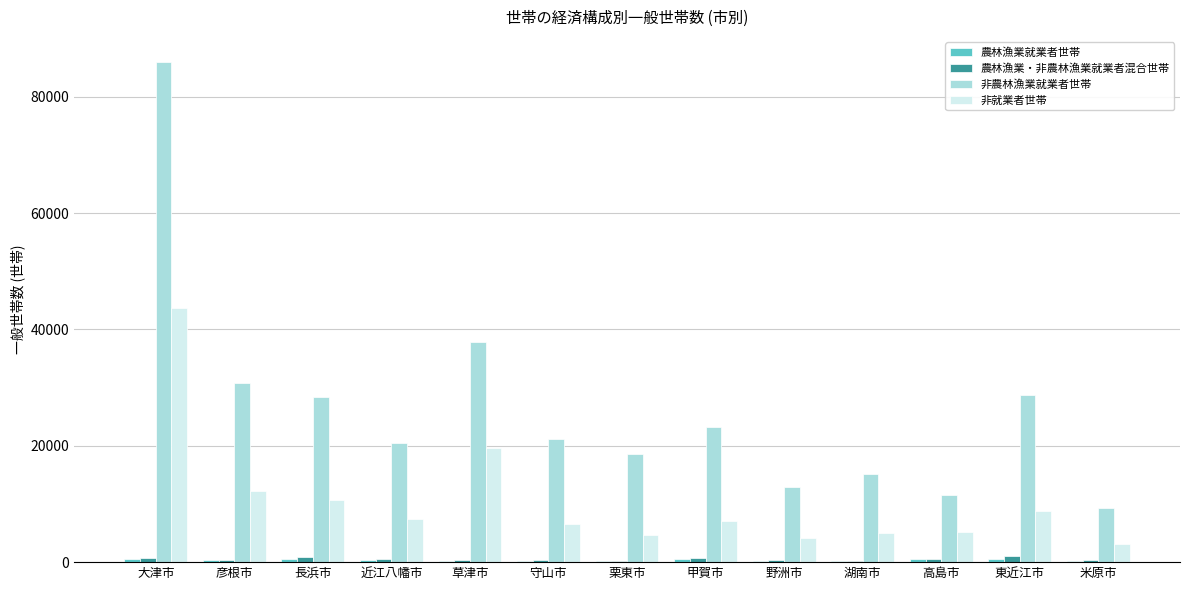

The value of 非就業者世帯 at 甲賀市 is 2555. True or false?

False